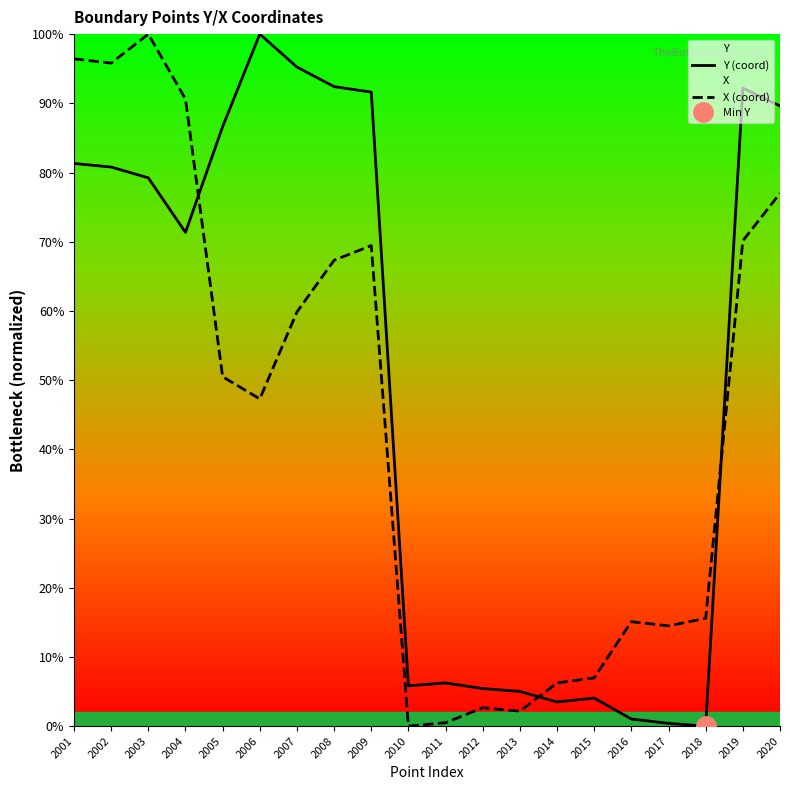

What is the difference between the maximum and minimum values in the X (coord) series?

100.0